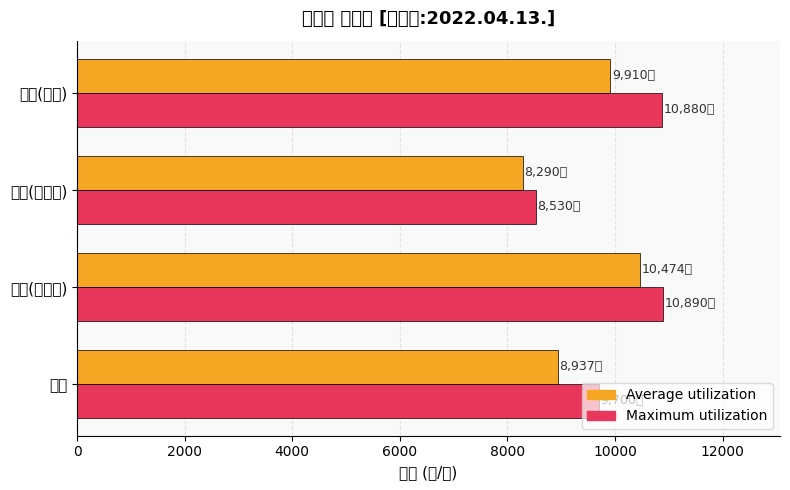

What is the average value of the Average utilization series?

9402.8